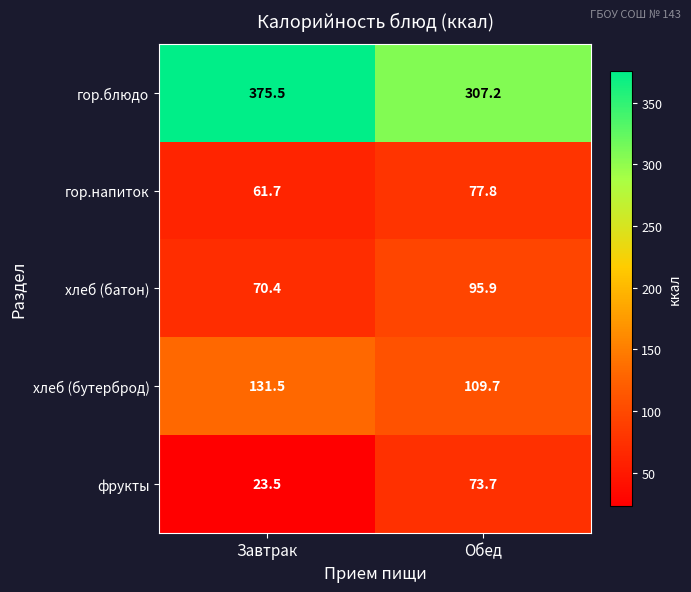

Between Завтрак and Обед, which series saw the biggest shift?

гор.блюдо